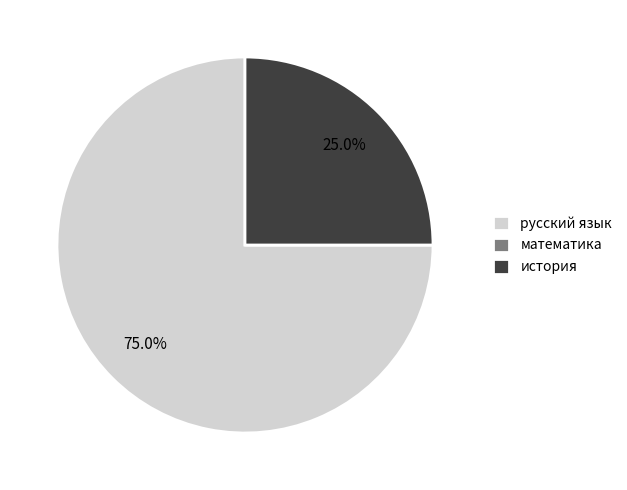

Is there a majority slice in this chart?

Yes